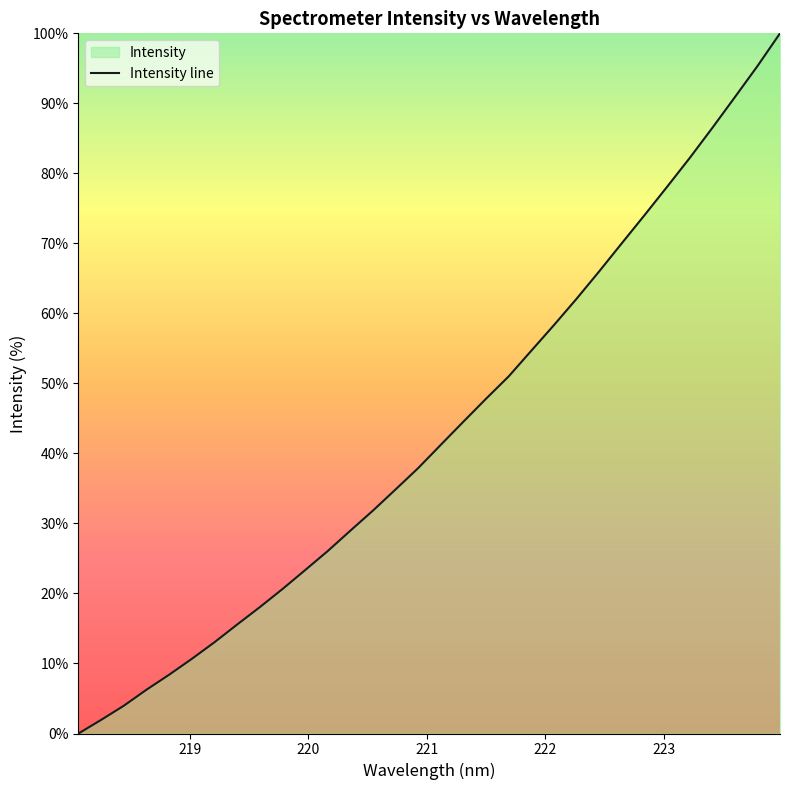

Does the chart display data point markers on the line(s)?

No